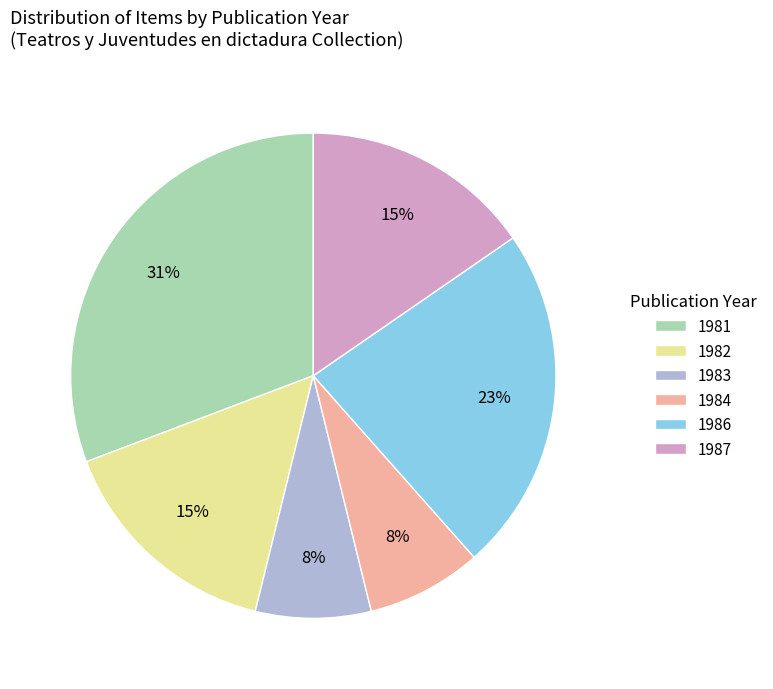

What is the largest slice in the pie chart?

1981